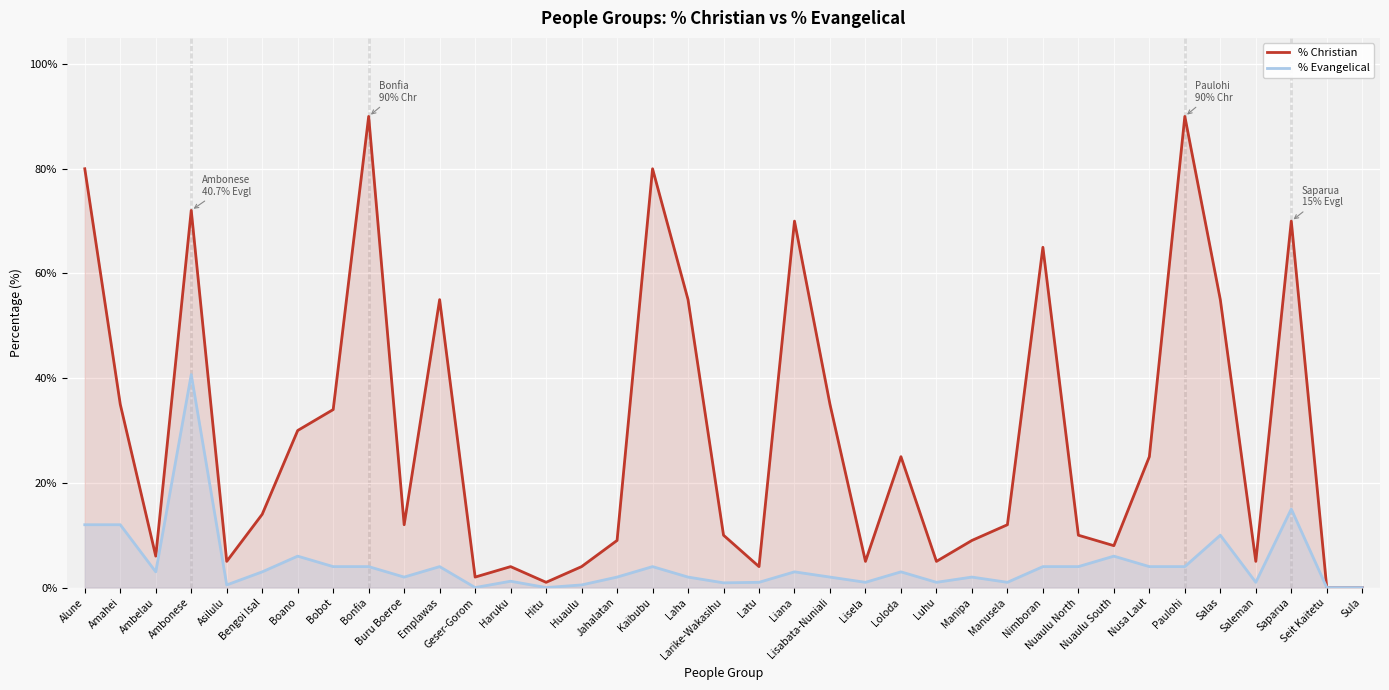

Reading right to left, transcribe all the data shown in this chart.

% Christian: 0.0	0.0	70.0	5.0	55.0	90.0	25.0	8.0	10.0	65.0	12.0	9.0	5.0	25.0	5.0	35.0	70.0	4.0	10.0	55.0	80.0	9.0	4.0	1.0	4.0	2.0	55.0	12.0	90.0	34.0	30.0	14.0	5.0	72.0	6.0	35.0	80.0
% Evangelical: 0.0	0.0	15.0	1.0	10.0	4.0	4.0	6.0	4.0	4.0	1.0	2.0	1.0	3.0	1.0	2.0	3.0	1.0	0.9	2.0	4.0	2.0	0.5	0.0	1.2	0.0	4.0	2.0	4.0	4.0	6.0	3.0	0.5	40.7	3.0	12.0	12.0